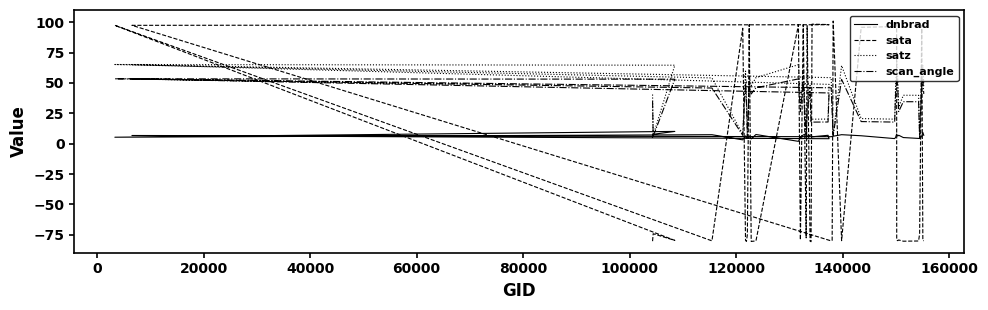

Reading right to left, list all the values displayed in this chart.

dnbrad: 6.9	9.2	6.0	4.2	4.3	5.1	7.0	6.3	7.5	8.0	5.3	4.2	6.5	7.4	6.2	5.9	5.8	6.8	4.1	6.9	5.7	7.4	7.0	6.1	8.3	7.2	5.3	1.9	7.6	4.0	6.3	4.2	4.8	6.4	3.2	7.4	5.3	10.1	7.7	5.5
sata: -79.8	-79.7	97.4	-74.0	-80.1	-80.2	-79.3	-79.8	-79.4	98.1	98.4	96.4	95.8	-79.8	101.0	-79.5	-80.0	97.4	97.9	98.1	98.4	-80.6	-80.3	97.1	-77.5	97.9	-79.2	97.9	-80.0	-80.4	98.0	-74.9	-80.4	-79.5	95.0	-80.0	97.4	-79.6	-74.1	-80.2
satz: 47.8	64.4	55.2	5.8	39.8	39.9	30.2	54.4	68.3	65.0	48.7	20.2	20.7	64.3	7.5	30.1	54.4	65.1	48.8	20.3	20.2	18.8	47.9	31.5	5.9	60.5	30.2	65.0	54.4	47.7	55.3	5.7	39.7	59.7	7.8	54.1	65.2	64.6	6.8	40.5
scan_angle: 40.9	52.9	46.6	5.2	34.5	34.6	26.4	46.0	55.3	53.3	41.7	17.8	18.2	52.9	6.7	26.3	46.0	53.4	41.8	17.9	17.8	16.5	41.0	27.5	5.2	50.4	26.4	53.3	46.0	40.9	46.7	5.0	34.4	49.9	6.9	45.8	53.4	53.1	6.0	35.1